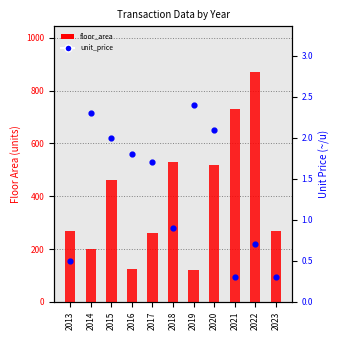

Which series has the largest total across all categories?

floor_area